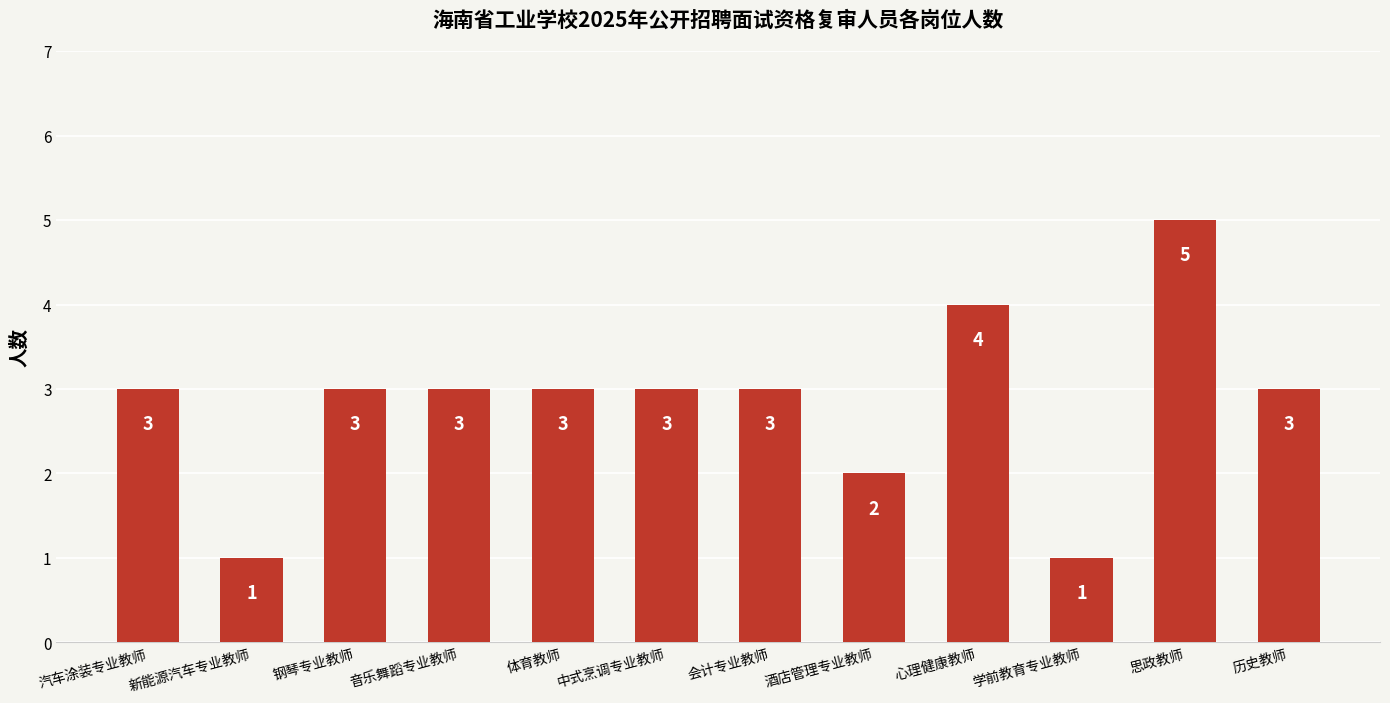

What is the value of the 6th bar from the left?

3